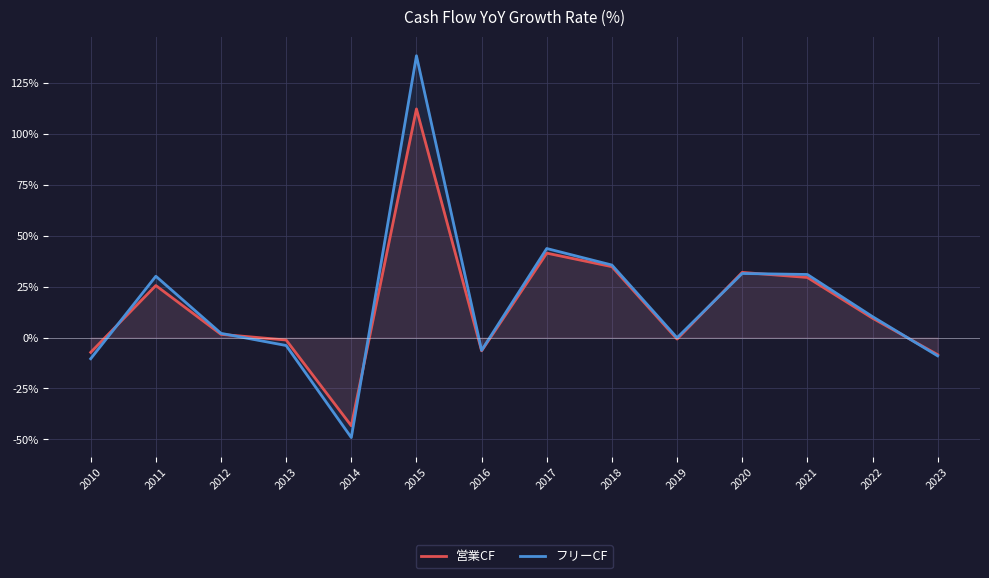

Is the value of 営業CF at 2011 greater than the value of フリーCF at 2010?

Yes